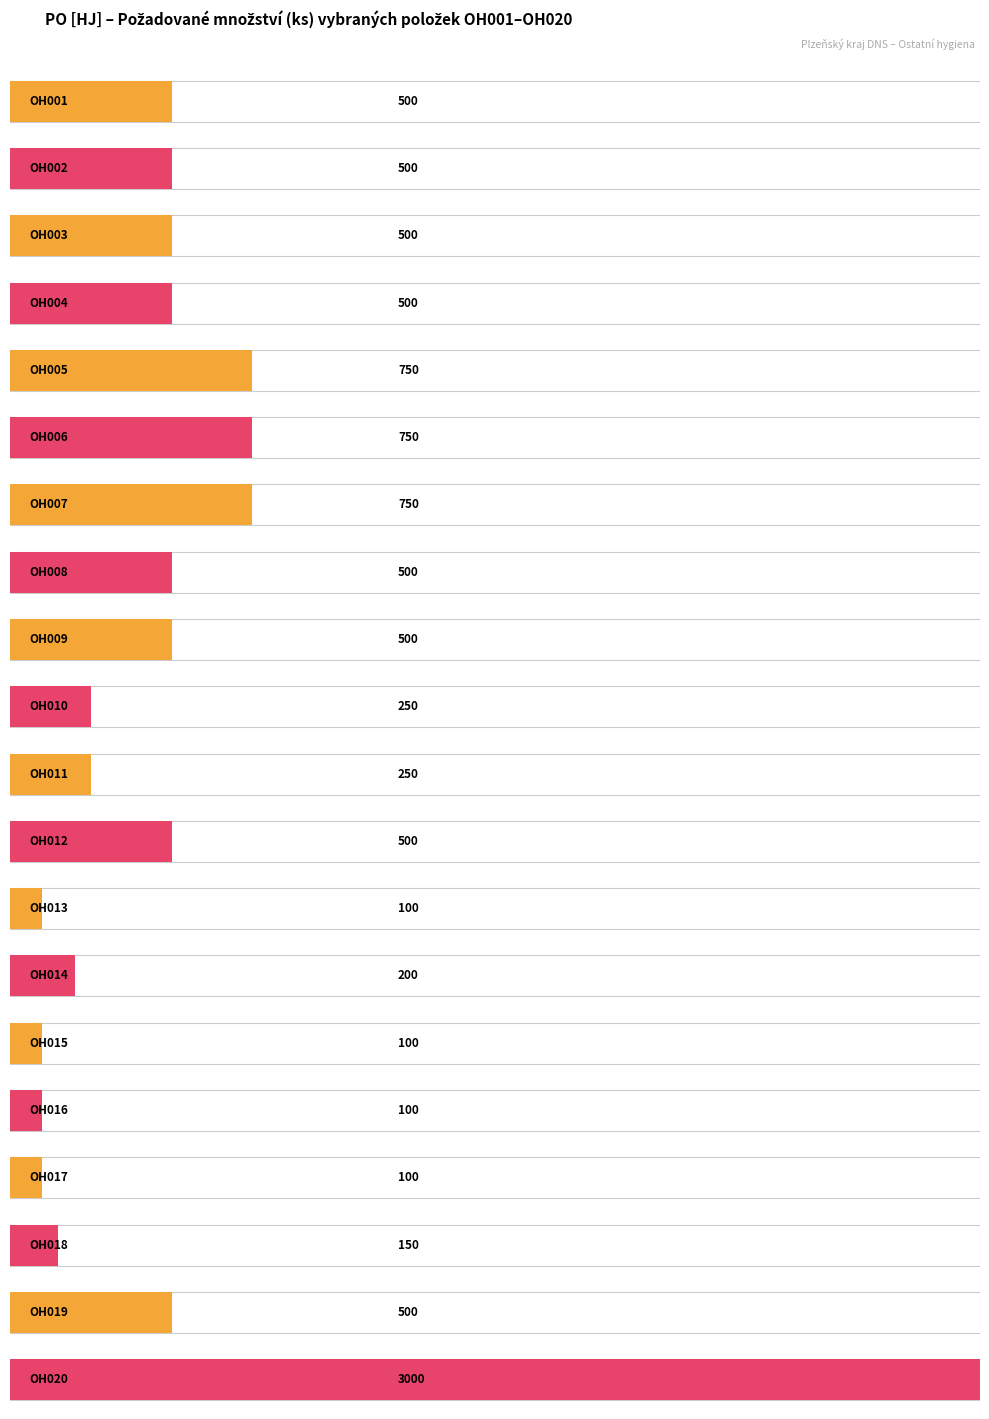

What is the difference between the second highest and minimum values?

650